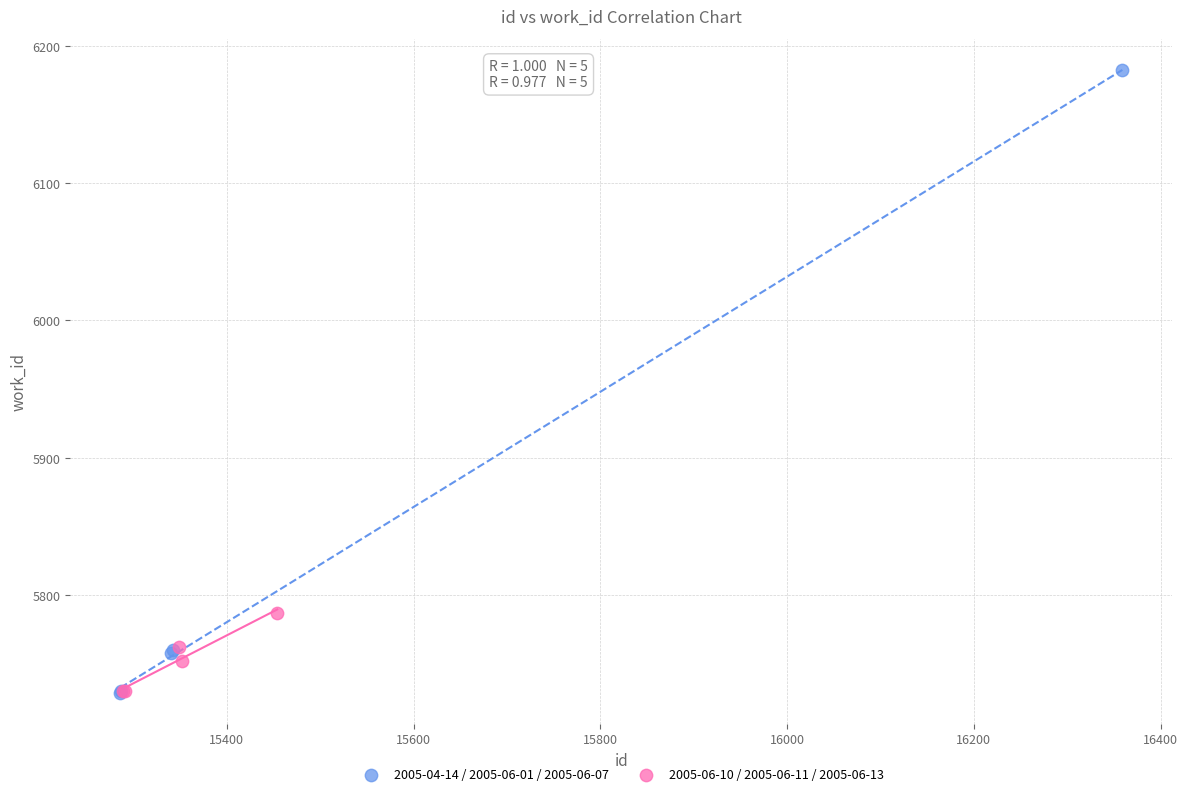

Which series has the largest Y range (max minus min)?

2005-04-14 / 2005-06-01 / 2005-06-07